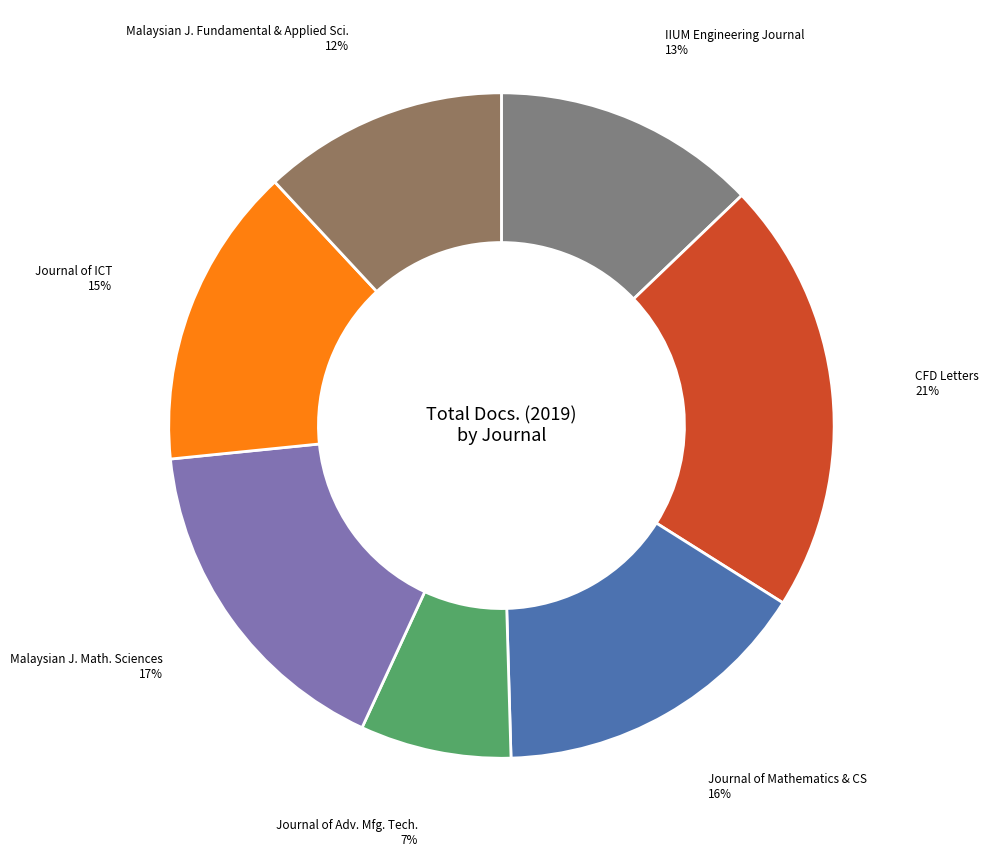

Which has a higher value, Journal of Adv. Mfg. Tech. or Journal of ICT?

Journal of ICT